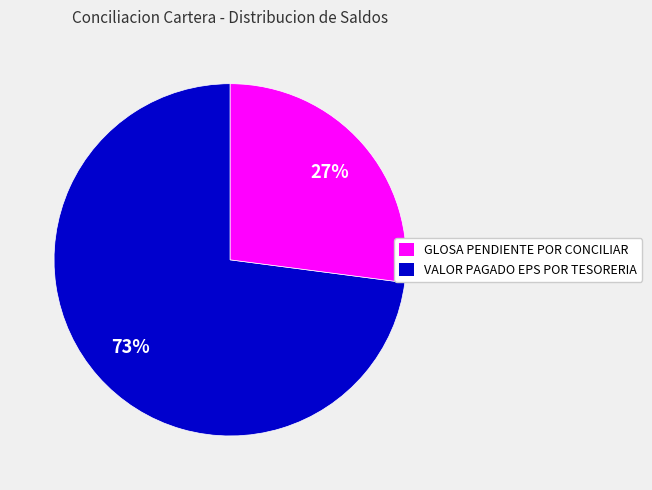

Does any single category account for the majority?

Yes